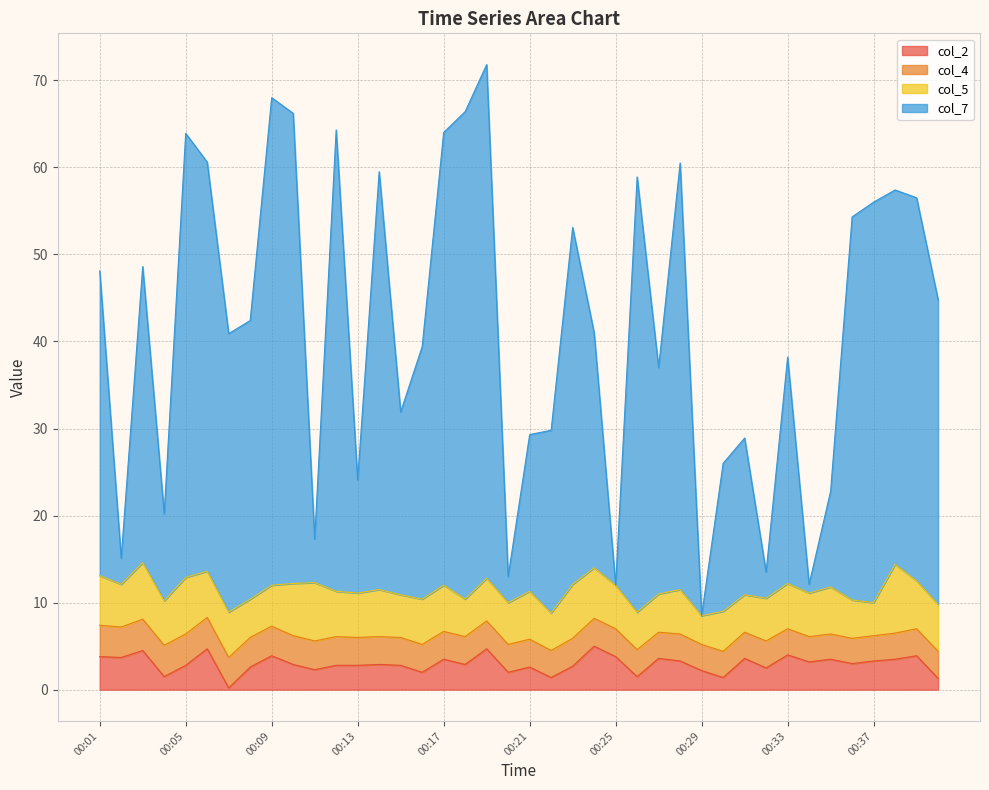

What is the value of the col_7 point at the 36th from the left?

54.3